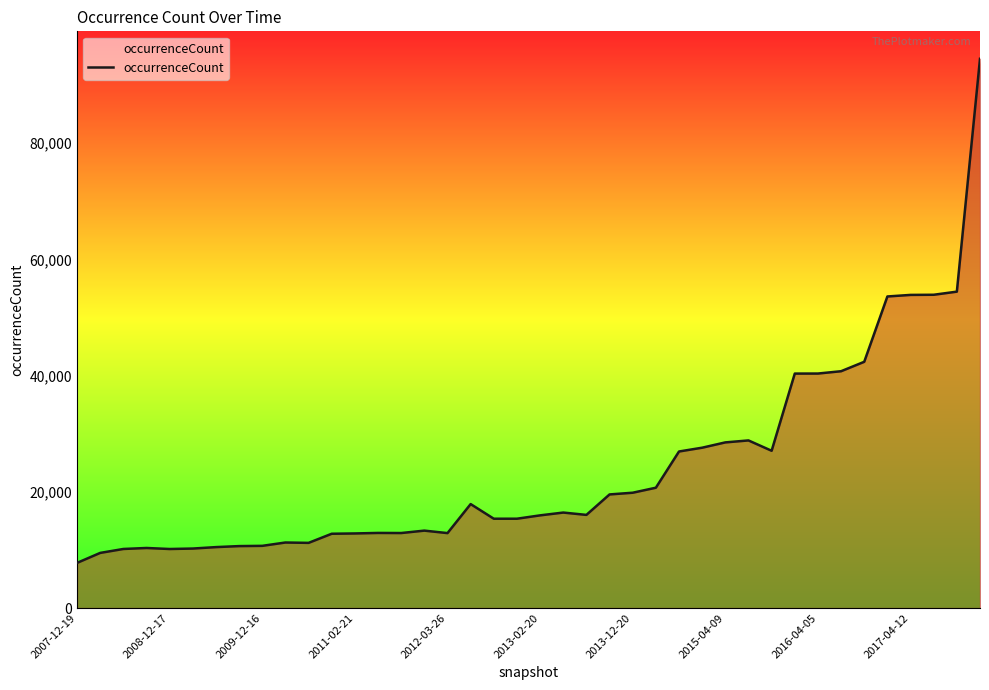

What is the minimum value shown in the chart?

7766